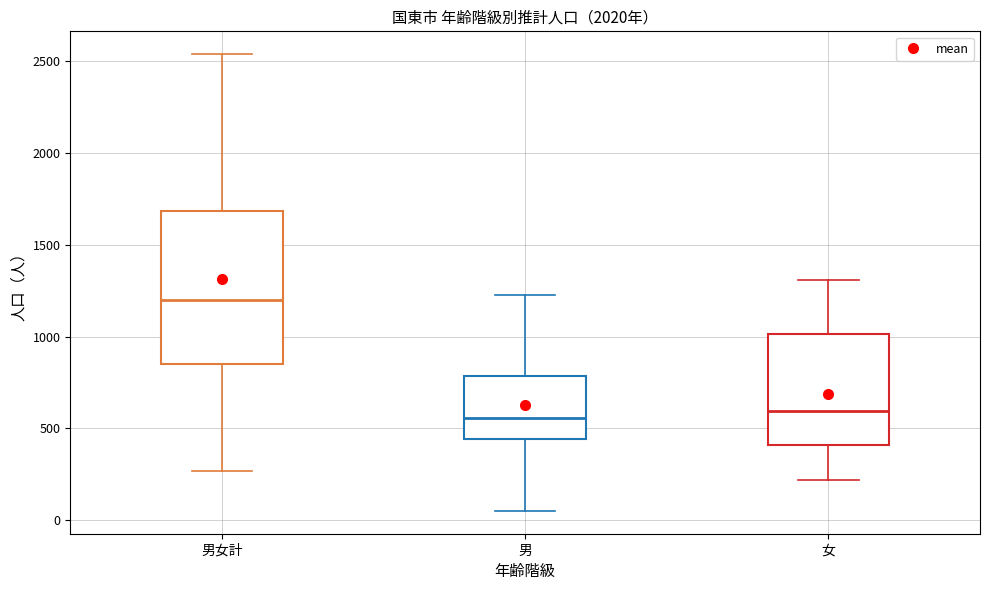

Where does the lower whisker of the box for 男 end on the y-axis? The values are not printed on the chart, so give them approximately, as read against the axis.

50